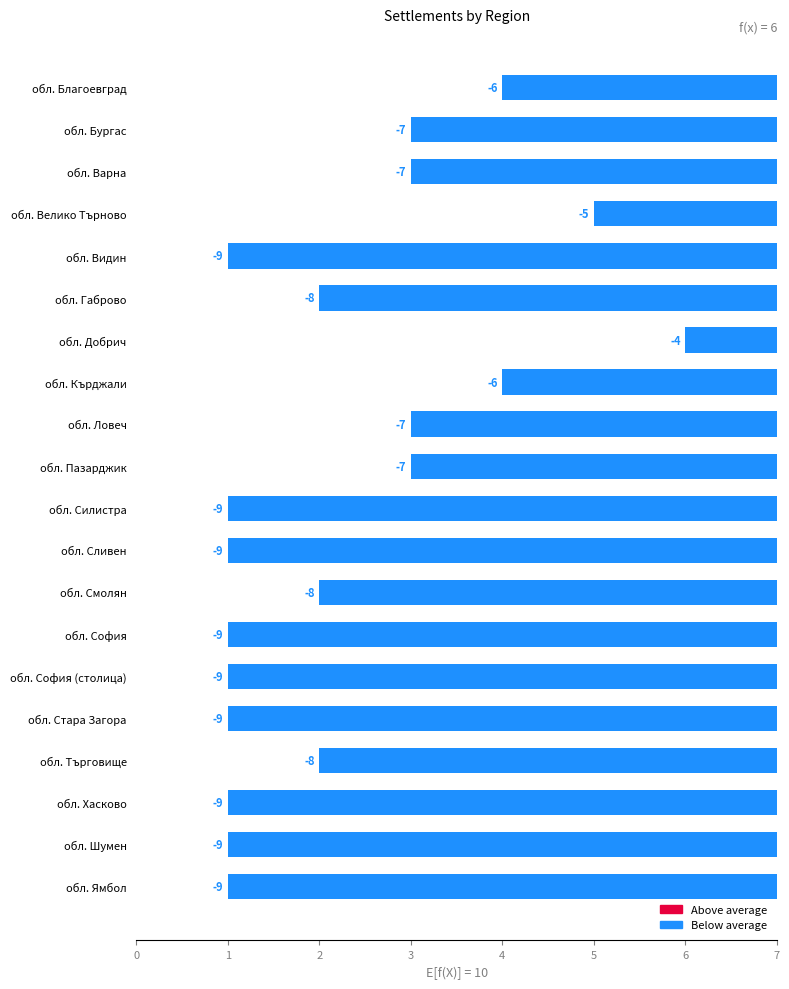

Where is the data nearest to the value -6?

обл. Благоевград